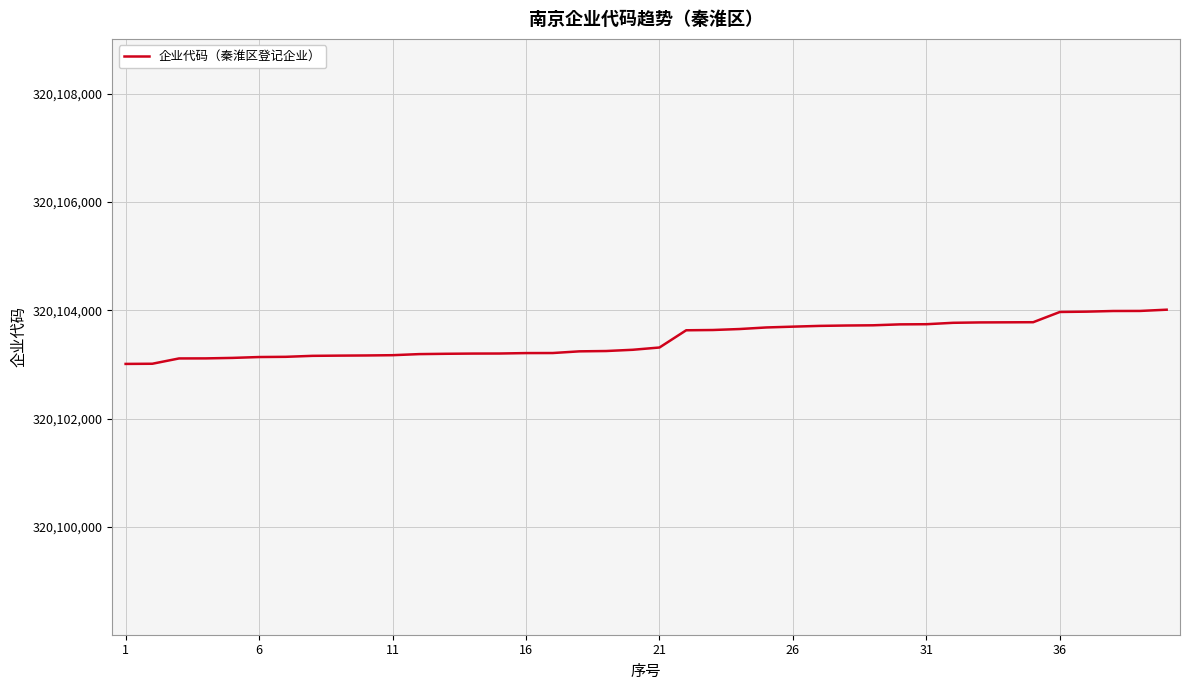

Does the chart have visible grid lines?

Yes